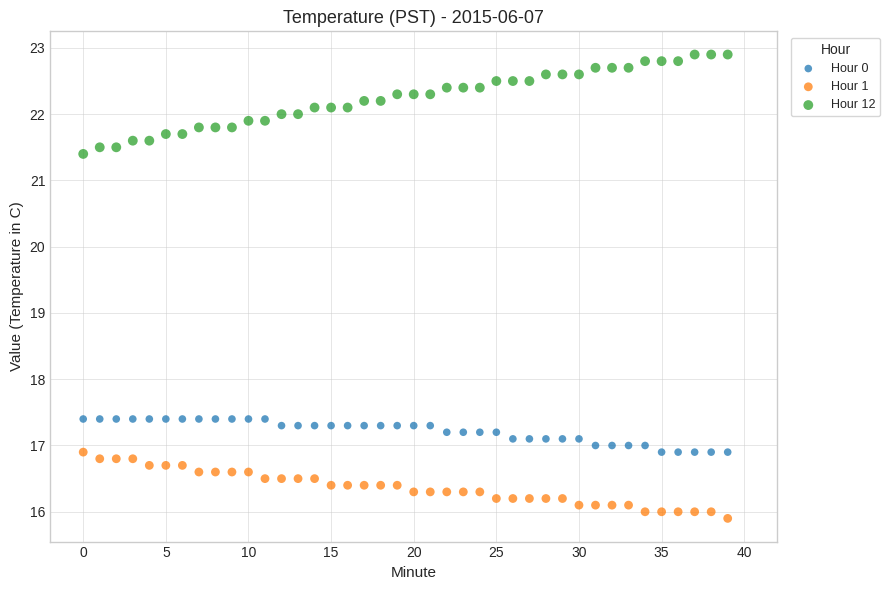

Which series contains the highest Y value?

Hour 12